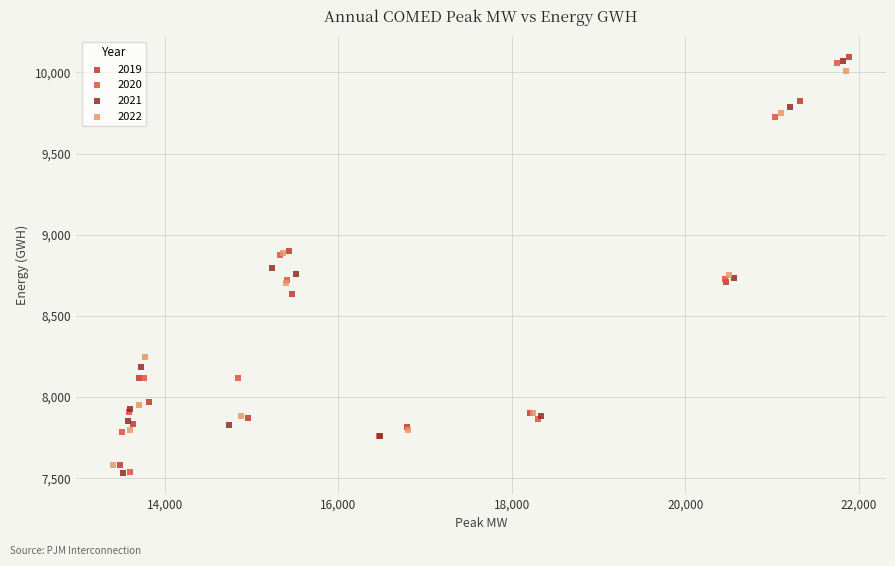

Which series has the largest Y range (max minus min)?

2021